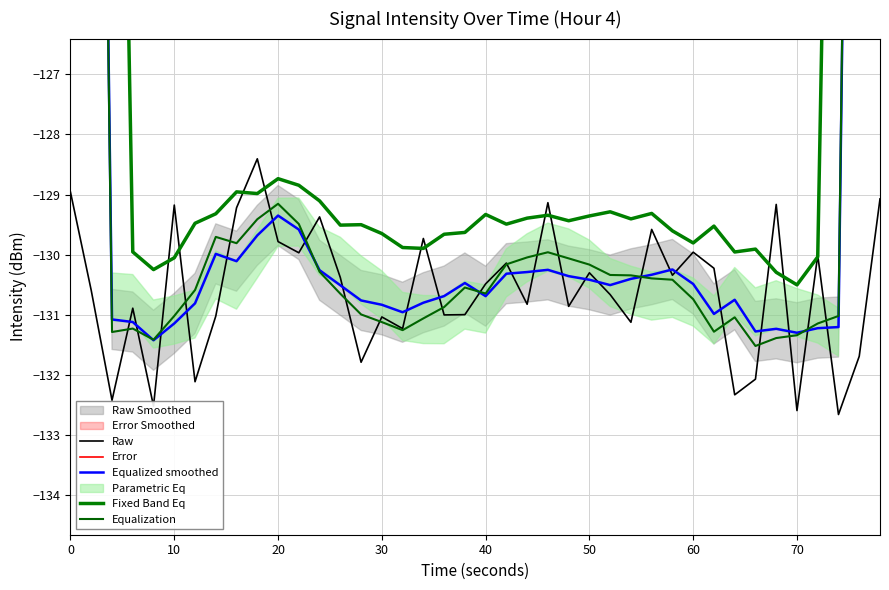

The Raw series shows -232.8 at 30. True or false?

False